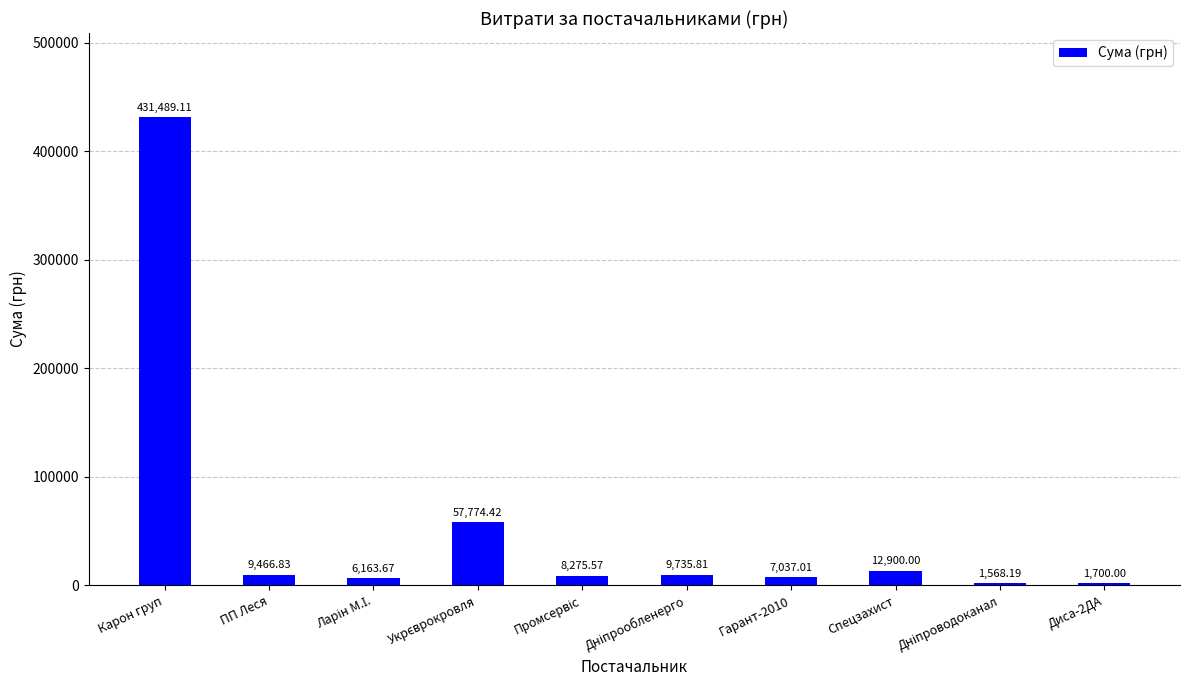

What is the value of the 7th bar from the left?

7037.0